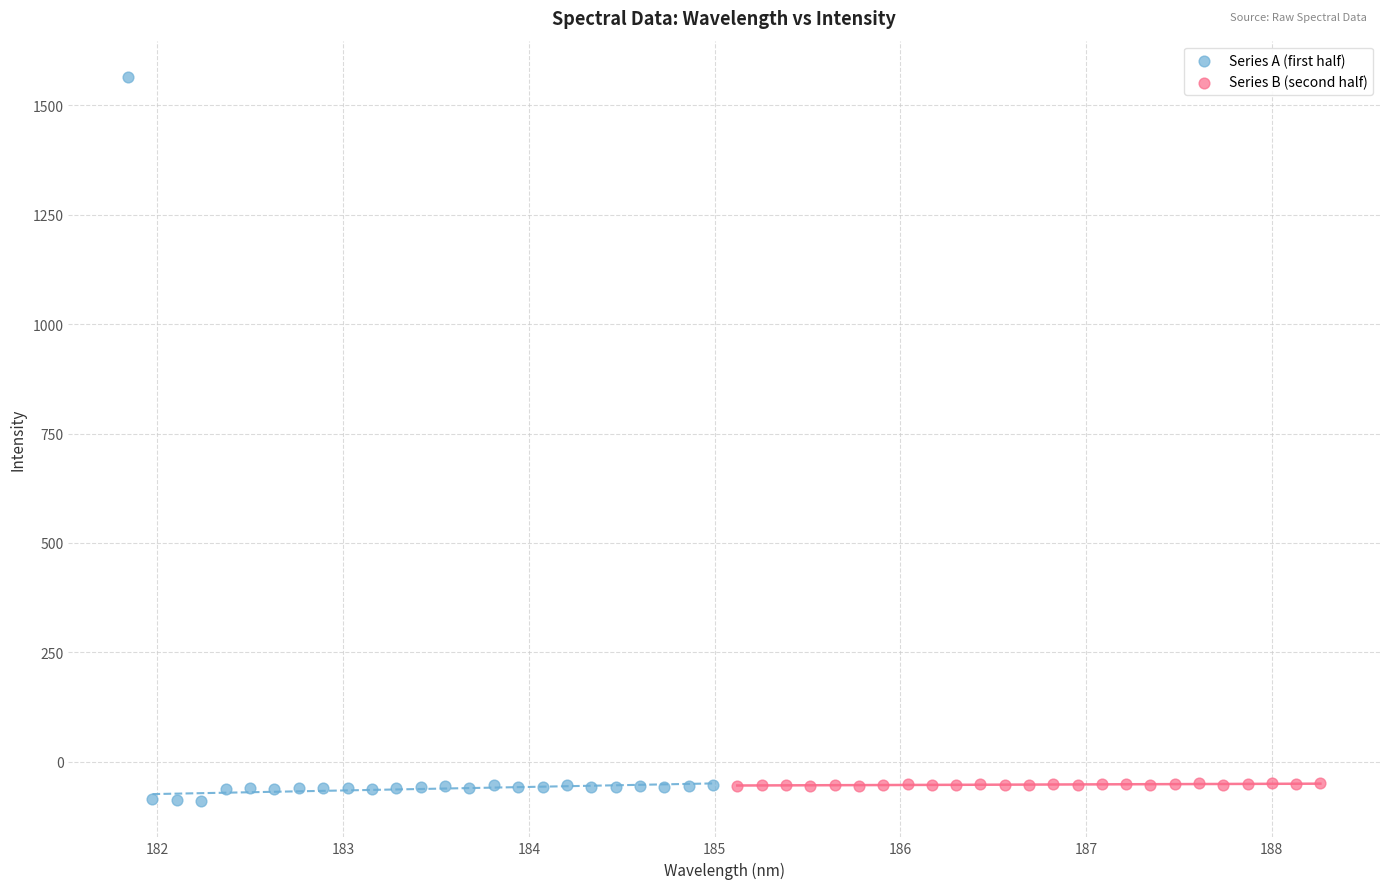

Which series reaches the minimum Y coordinate?

Series A (first half)